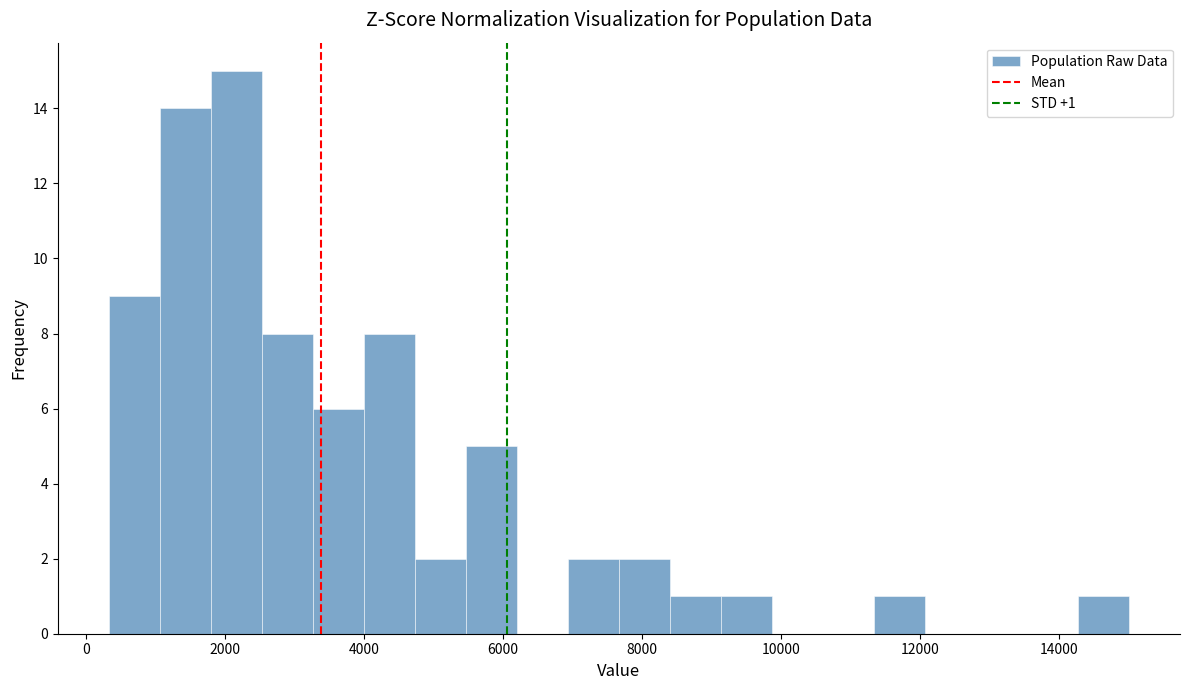

Read against the x-axis, roughly where is the centre of the tallest bar?

2200